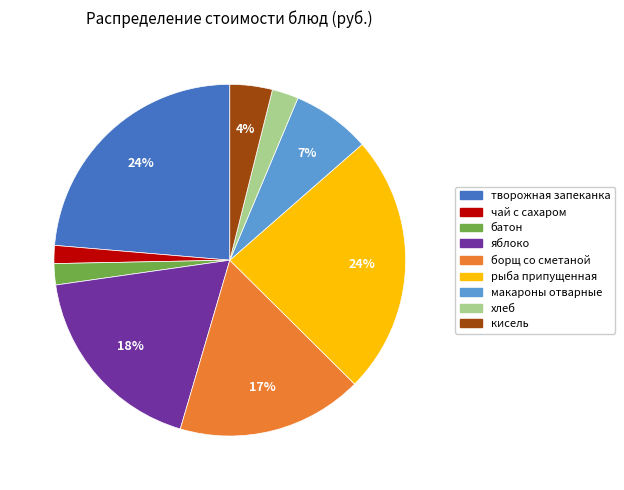

To the nearest percent, what percentage of the pie is батон?

2%